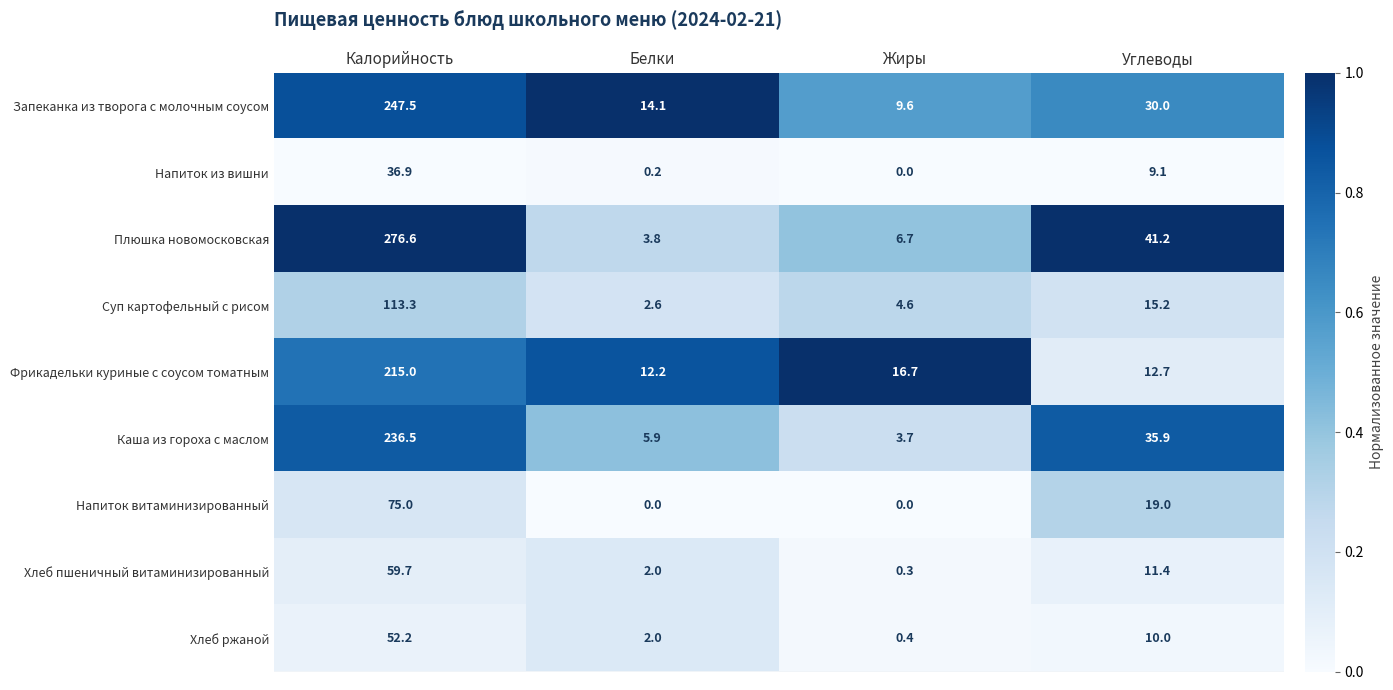

List the labels in order of Фрикадельки куриные с соусом томатным value, smallest first.

Белки, Углеводы, Жиры, Калорийность